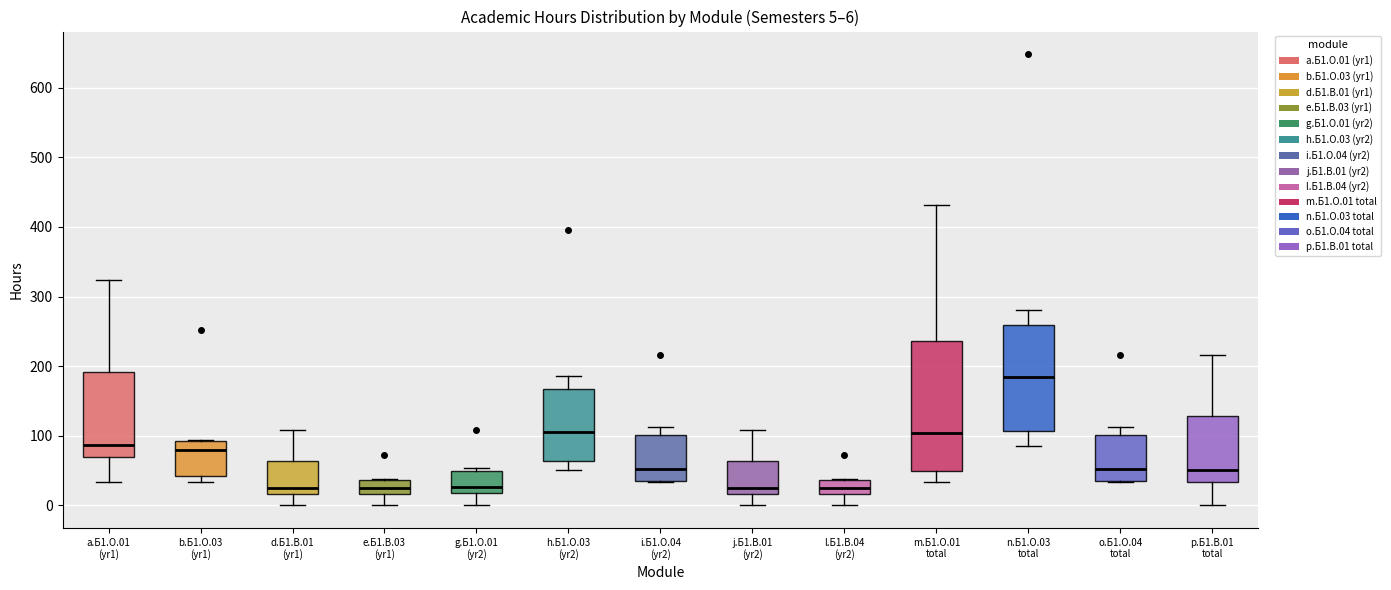

Which box's median line is the highest?

n.Б1.О.03 total